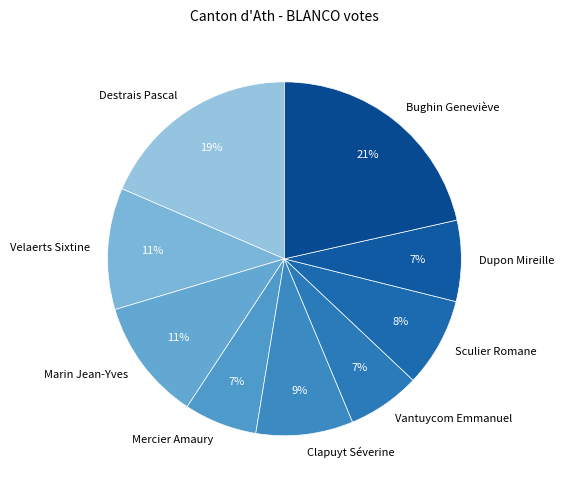

What is the ratio of the value at Velaerts Sixtine to the value at Sculier Romane?

1.4